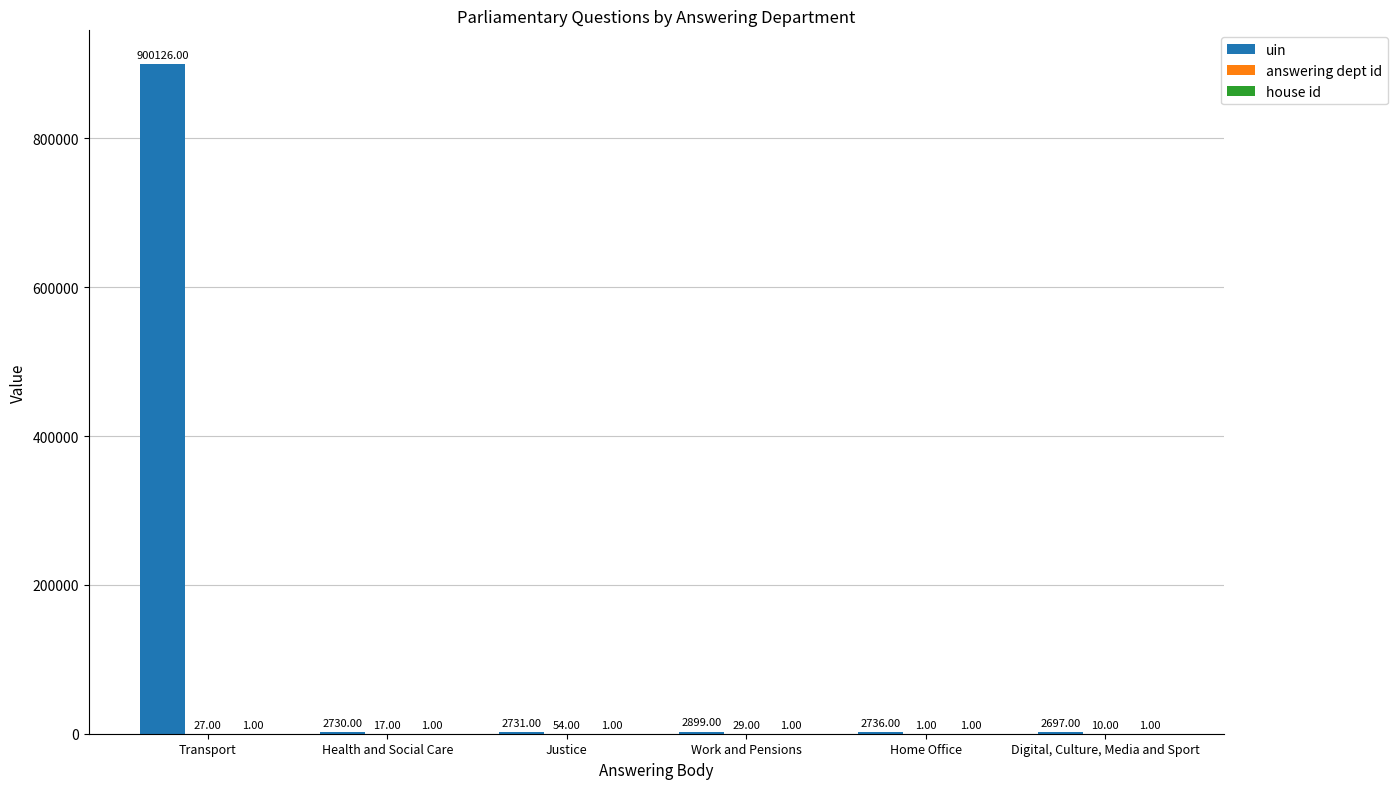

Are the bars grouped side by side (vs. stacked)?

Yes